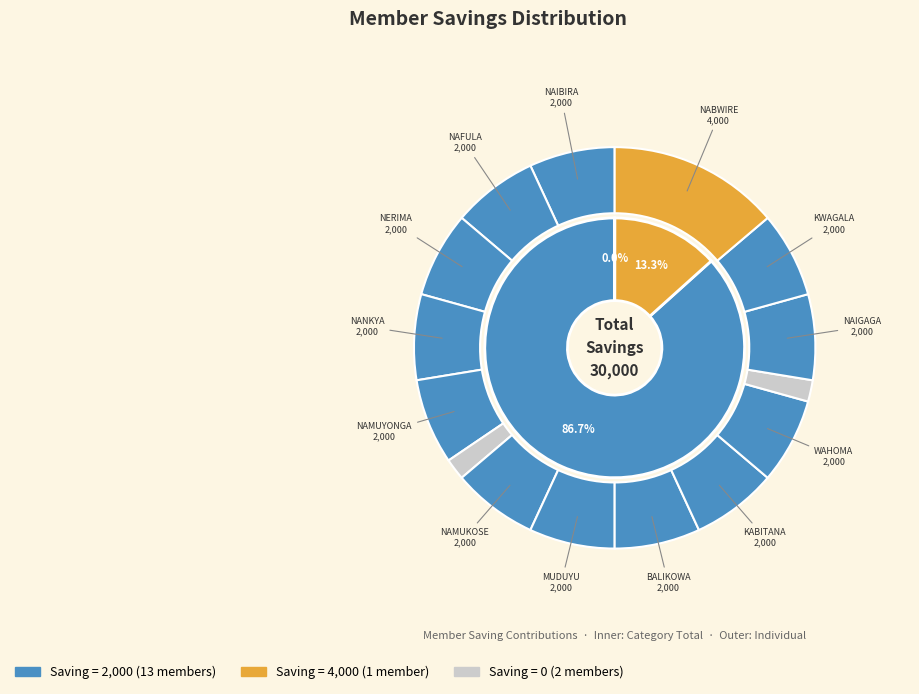

Approximately how many times larger is the value at NAMUKOSE ZAITUNA compared to NERIMA PHINA?

1.0